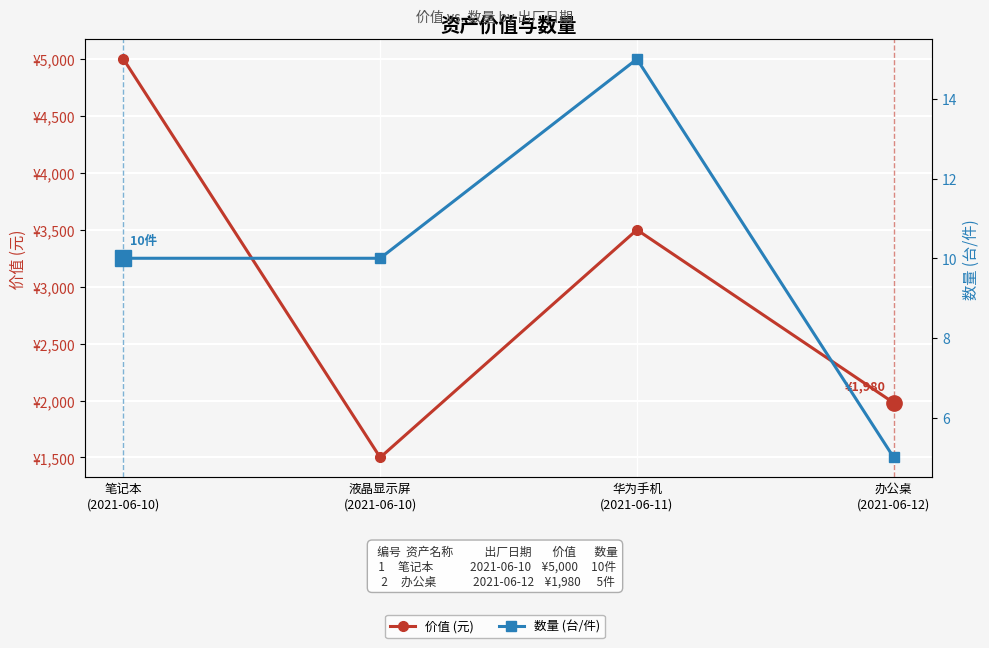

What is the lowest value of the 数量 (台/件) series?

5